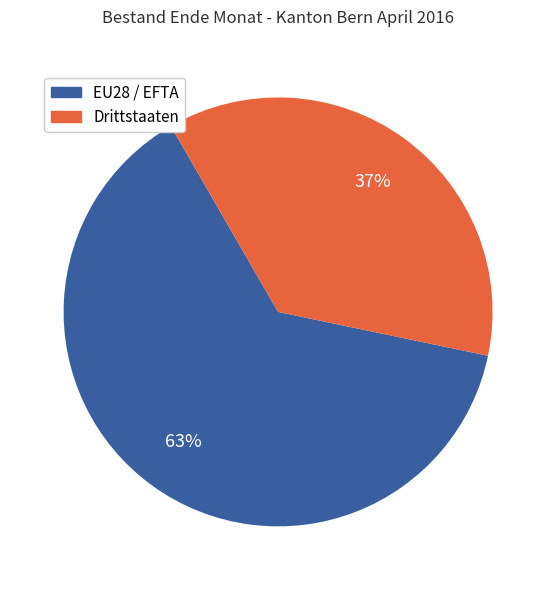

True or false: EU28 / EFTA accounts for 72% of the total.

False